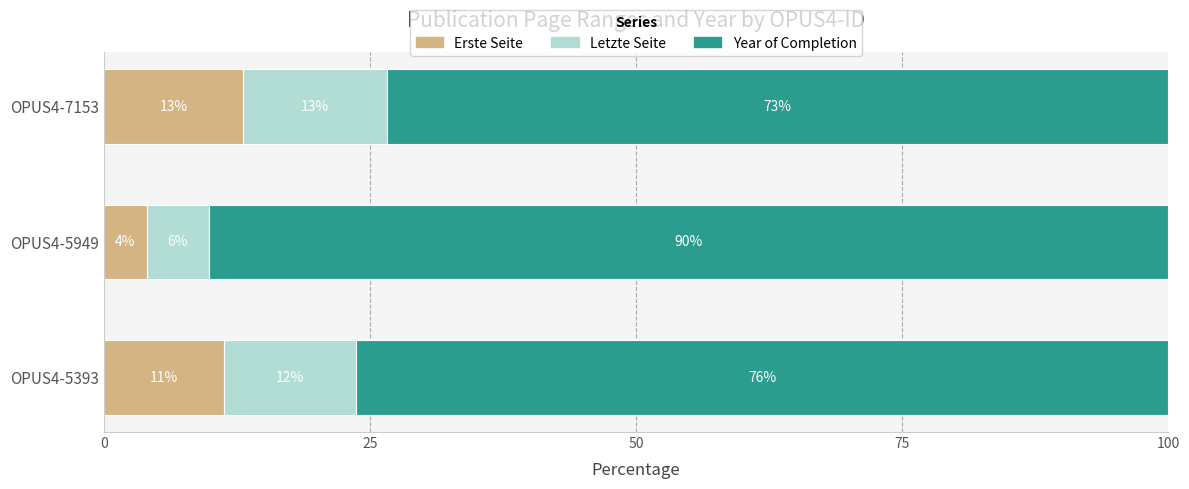

What are all the series names shown in the legend?

Erste Seite, Letzte Seite, Year of Completion